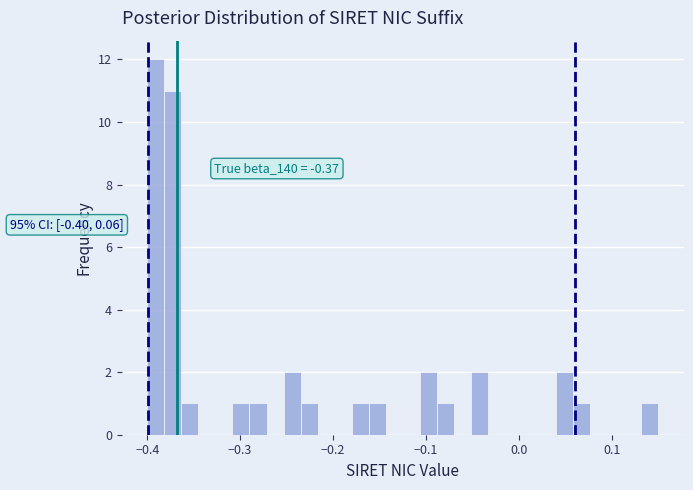

Read against the x-axis, roughly where is the centre of the tallest bar?

-0.39